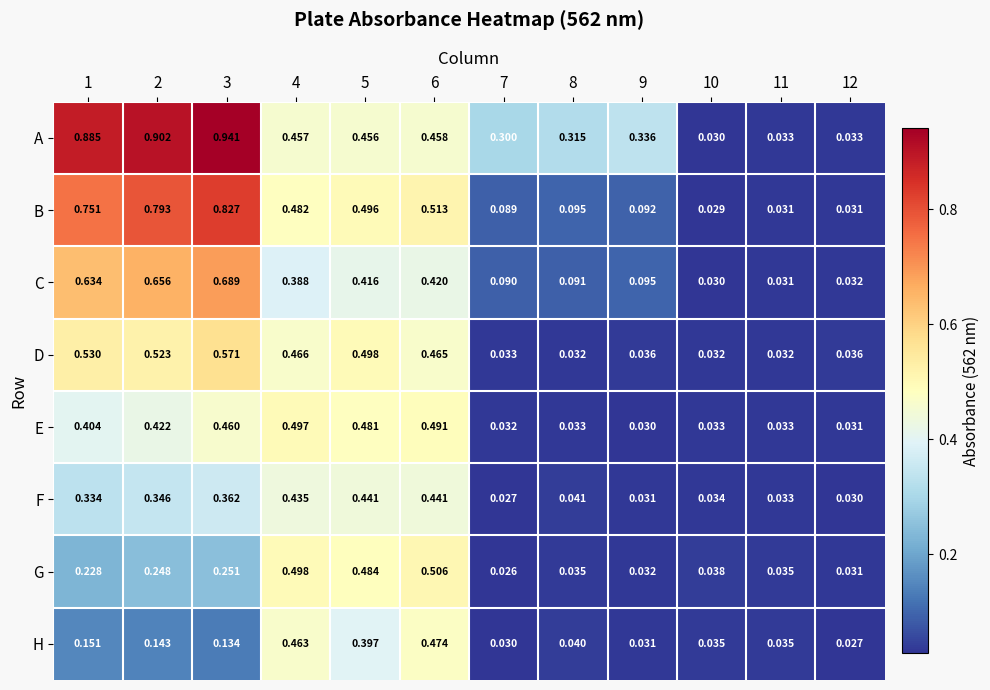

Rank the series by their maximum value, from lowest to highest.

F, H, E, G, D, C, B, A